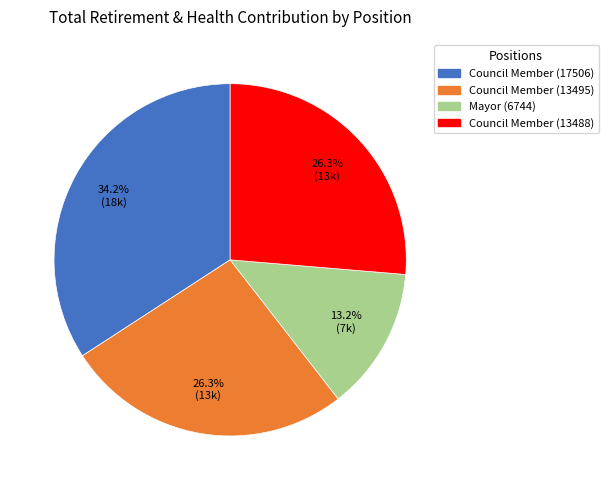

Which slice is the largest?

Council Member (17506)